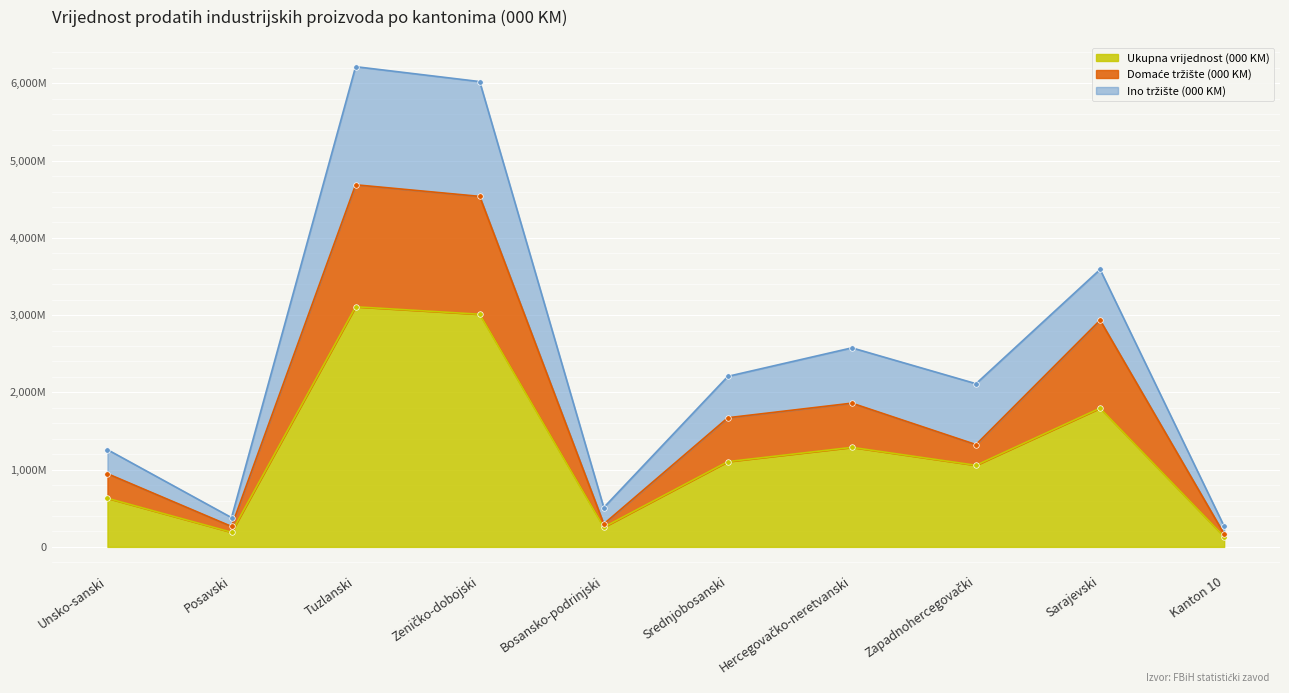

What is the value of the Ukupna vrijednost (000 KM) point at the 2nd from the left?

189445